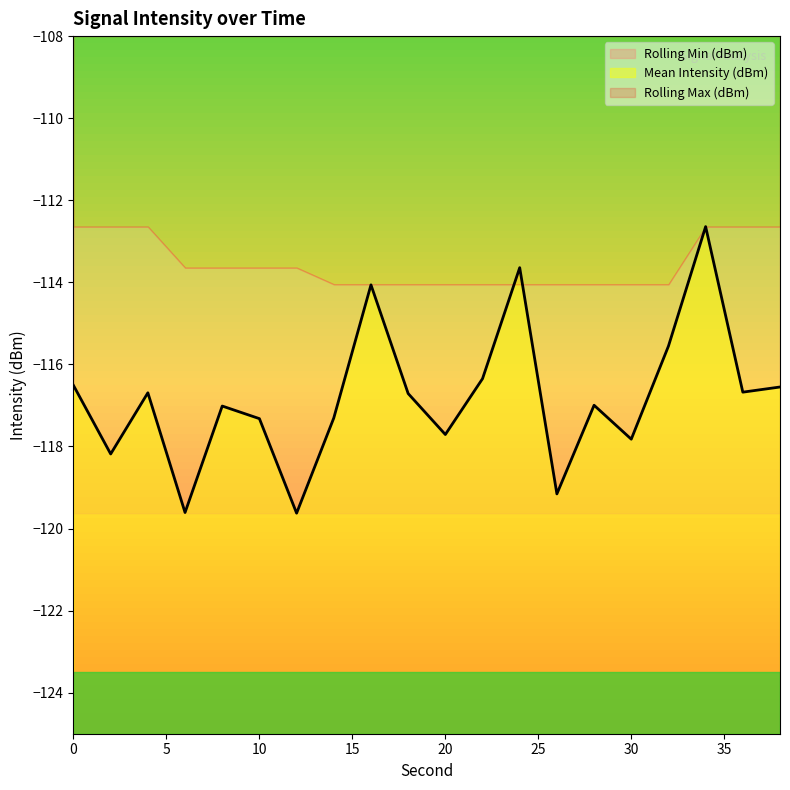

Does the chart have visible grid lines?

No